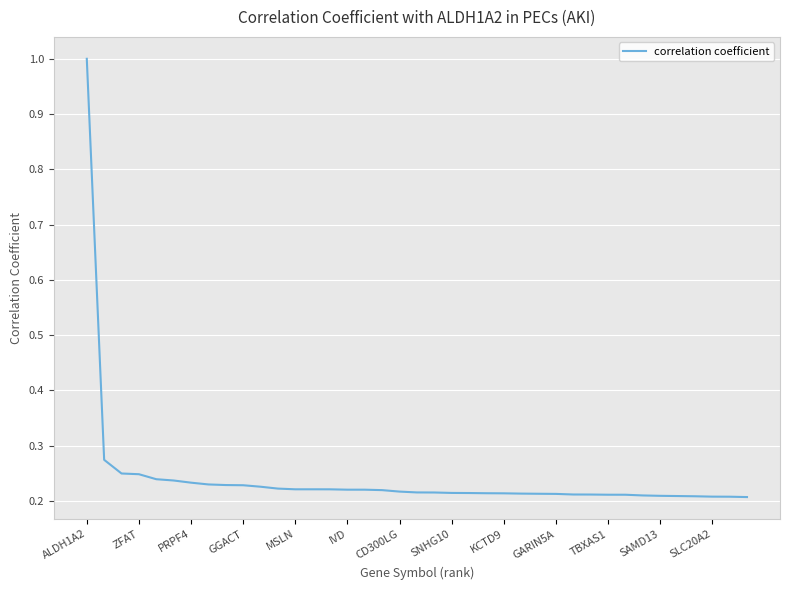

What is the difference between the maximum and minimum values?

0.8